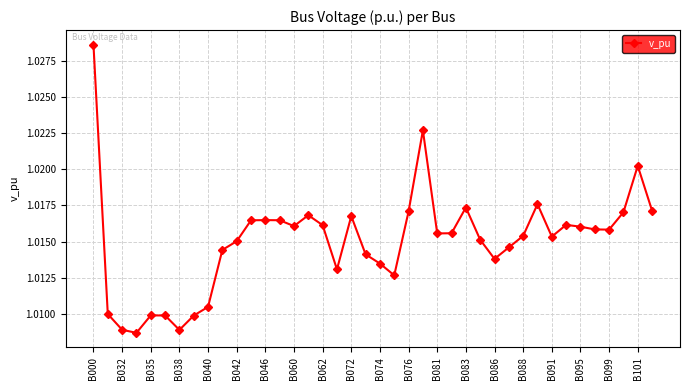

What is the sum of all values?

40.6